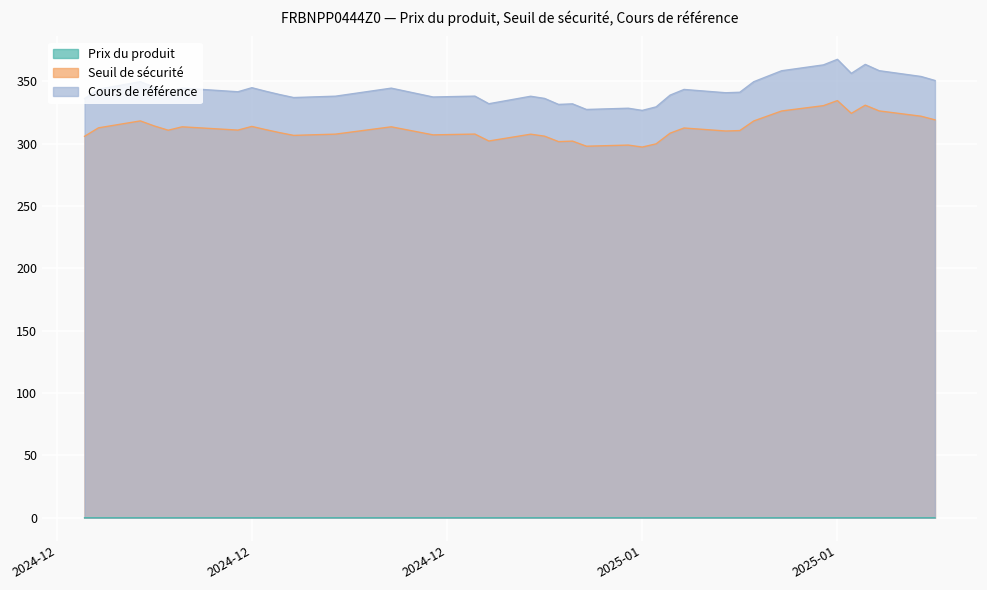

Reading left to right, list all the values displayed in this chart.

Seuil de sécurité: 305.9	312.7	318.2	314.2	310.8	313.5	310.9	313.8	311.2	308.8	306.6	307.6	313.5	307.0	307.7	302.1	307.6	306.0	301.6	302.0	297.9	298.8	297.3	299.8	308.4	312.5	310.1	310.5	318.2	326.2	330.5	334.5	324.3	330.8	326.2	322.0	319.1
Cours de référence: 336.1	343.6	349.7	345.2	341.5	344.5	341.6	344.9	342.0	339.4	336.9	338.1	344.5	337.4	338.1	332.0	338.0	336.2	331.4	331.9	327.4	328.4	326.6	329.5	338.9	343.4	340.8	341.2	349.6	358.4	363.1	367.6	356.4	363.6	358.5	353.9	350.6
Prix du produit: 0.0	0.0	0.0	0.0	0.0	0.0	0.0	0.0	0.0	0.0	0.0	0.0	0.0	0.0	0.0	0.0	0.0	0.0	0.0	0.0	0.0	0.0	0.0	0.0	0.0	0.0	0.0	0.0	0.0	0.0	0.0	0.0	0.0	0.0	0.0	0.0	0.0